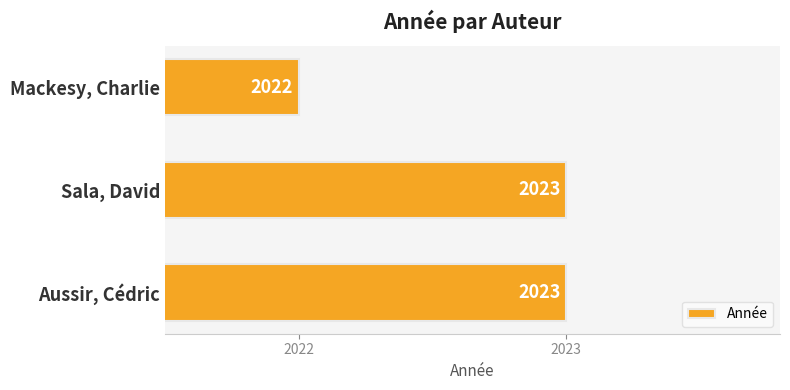

How many bars are there in total?

3